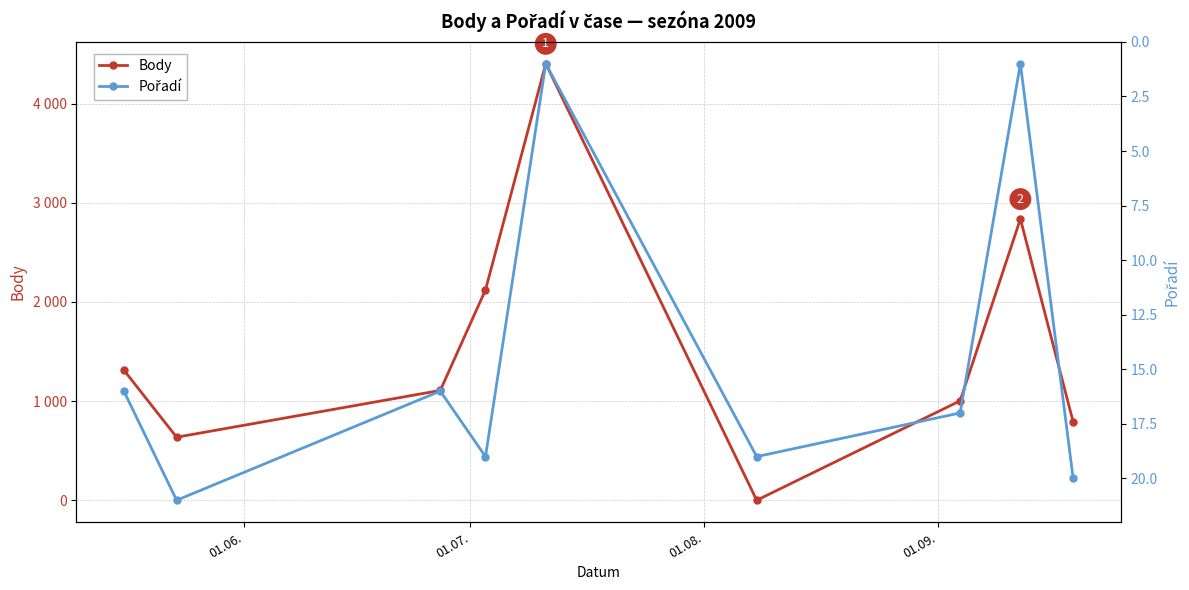

True or false: Pořadí has a value of 4 at 6.

False